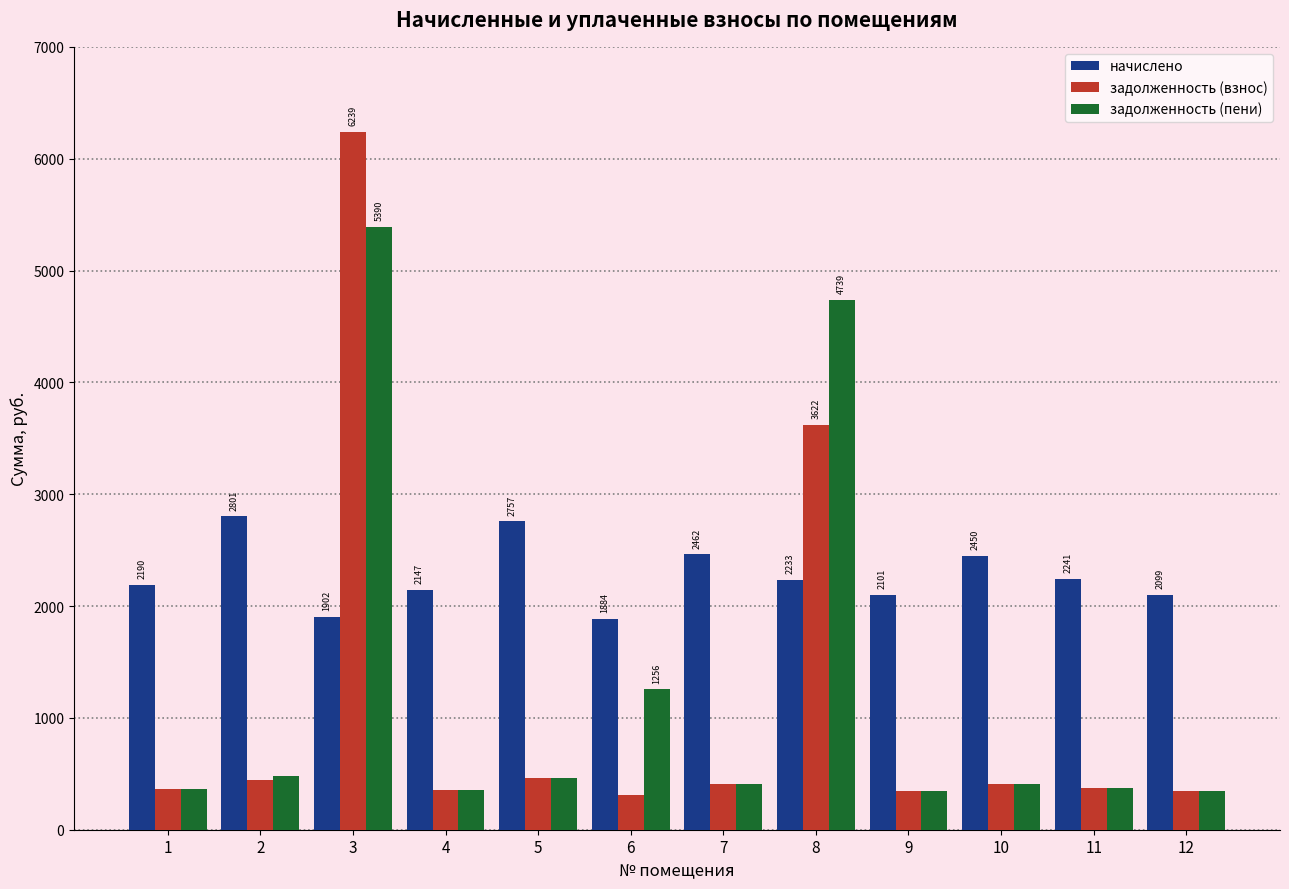

What is the highest value of the задолженность (пени) series?

5390.1